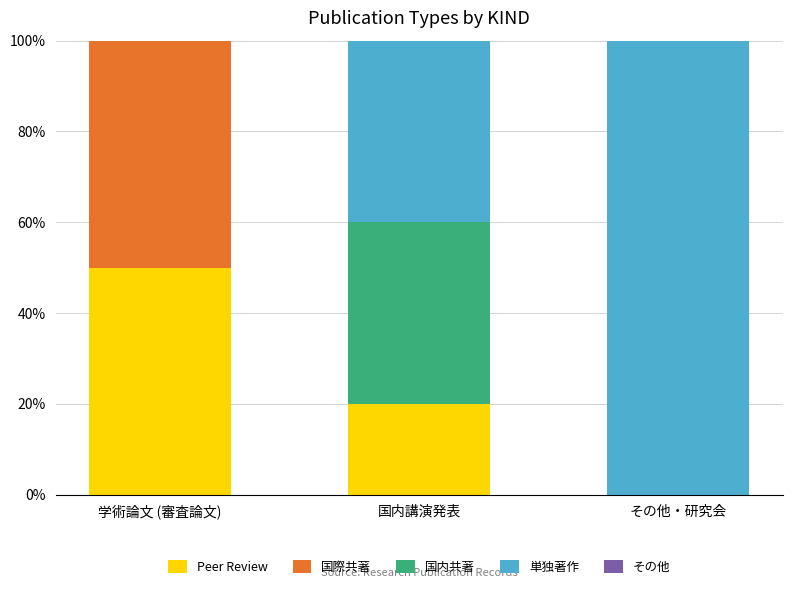

How many data points does each series have?

3